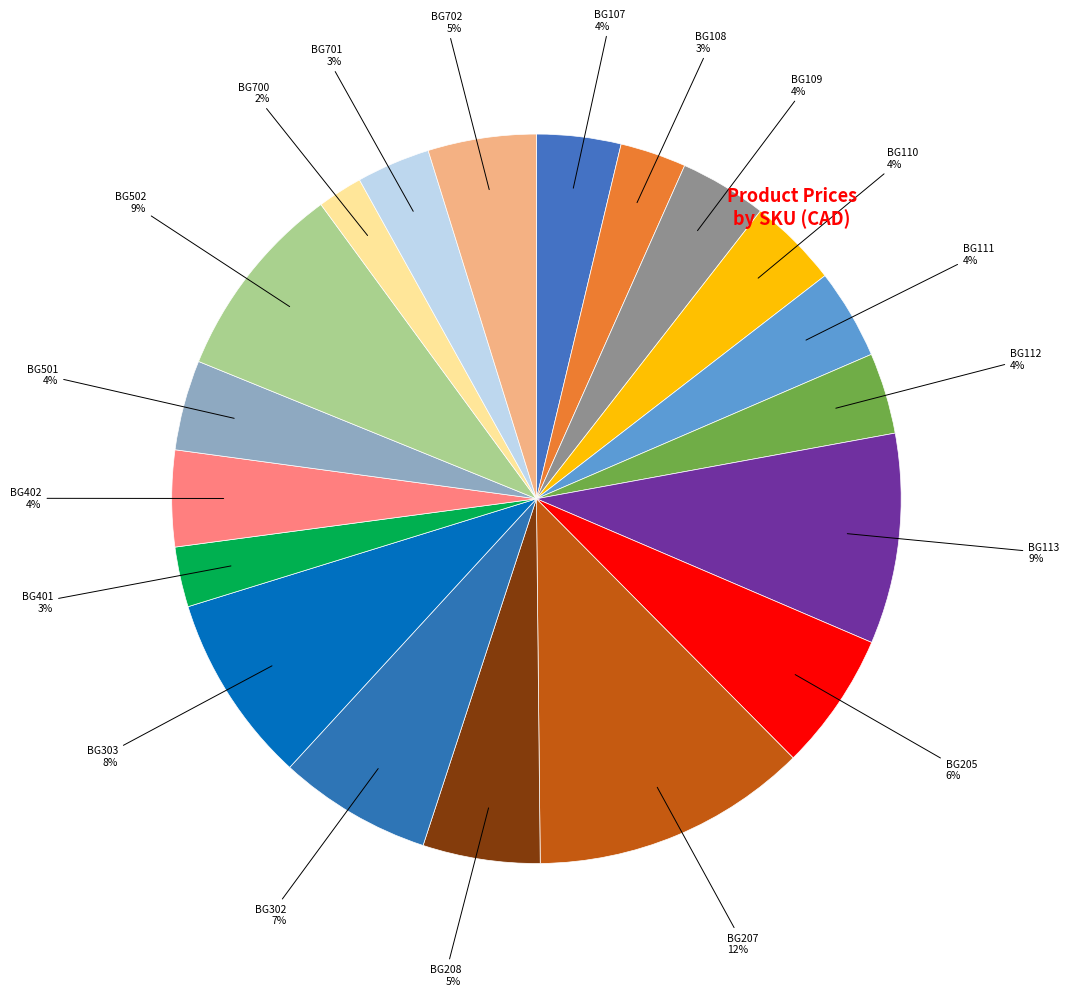

Is BG205 the majority of the pie?

No